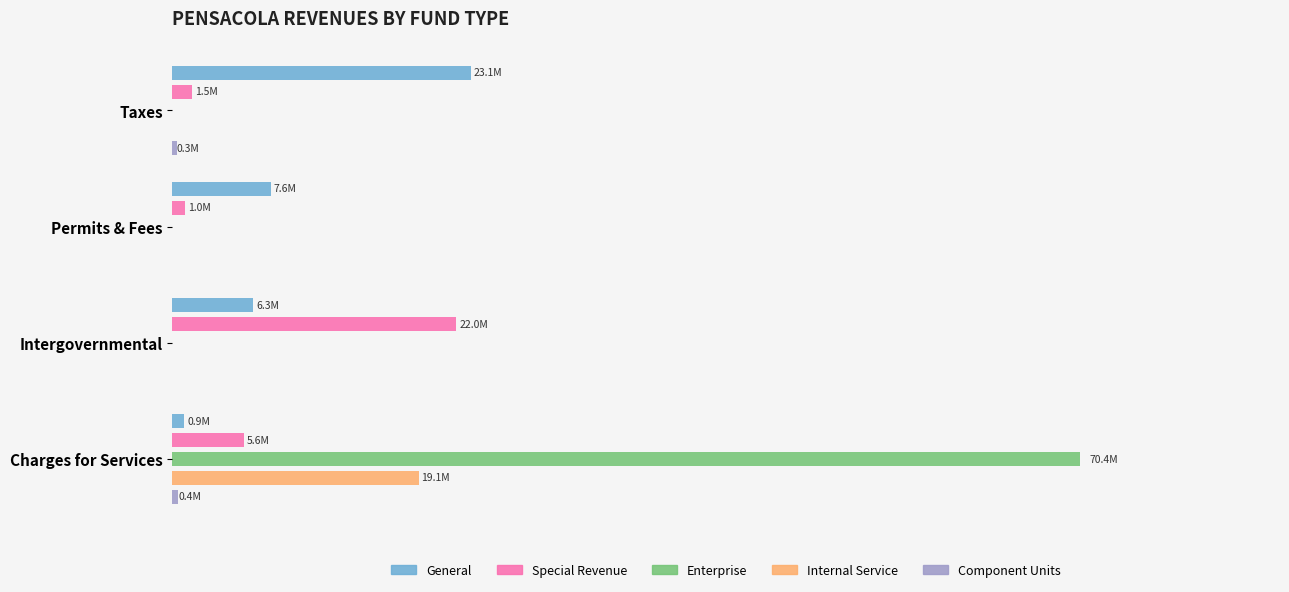

How many groups of bars are there?

4